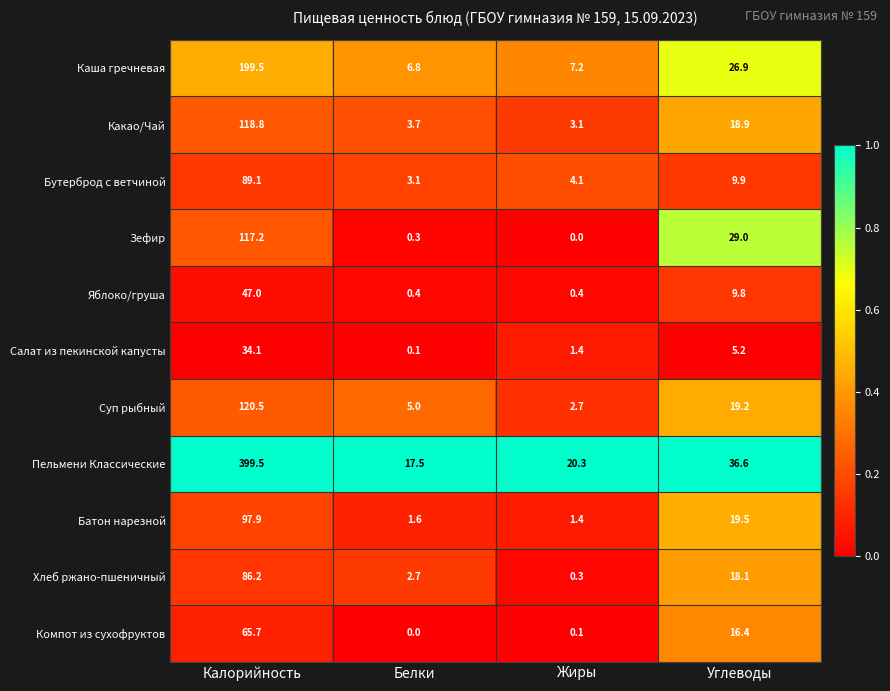

At which label does Каша гречневая reach its peak?

Калорийность